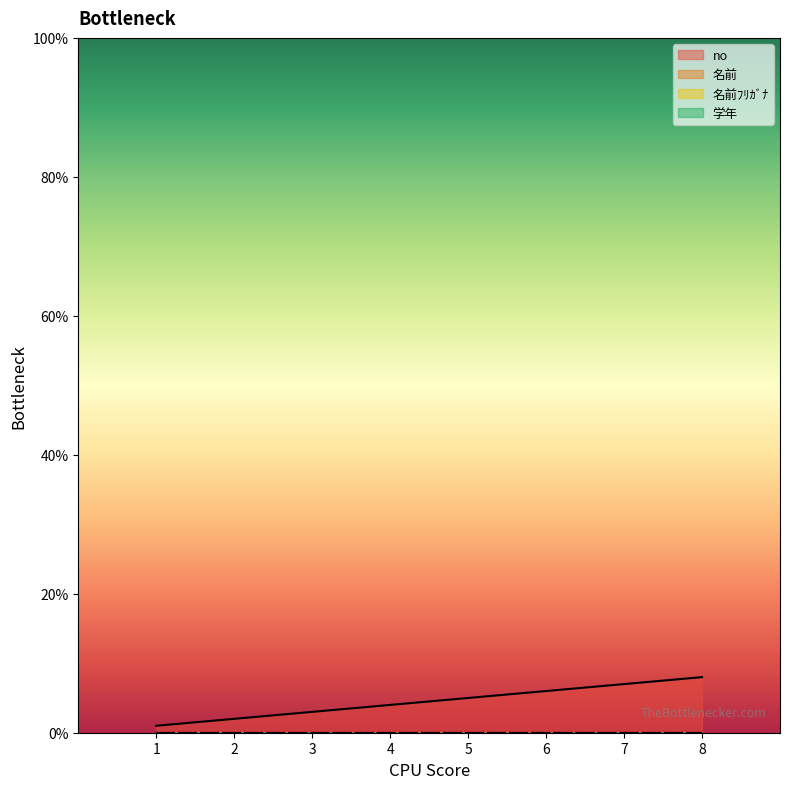

True or false: 名前ﾌﾘｶﾞﾅ has more than 1 interior local peaks.

False